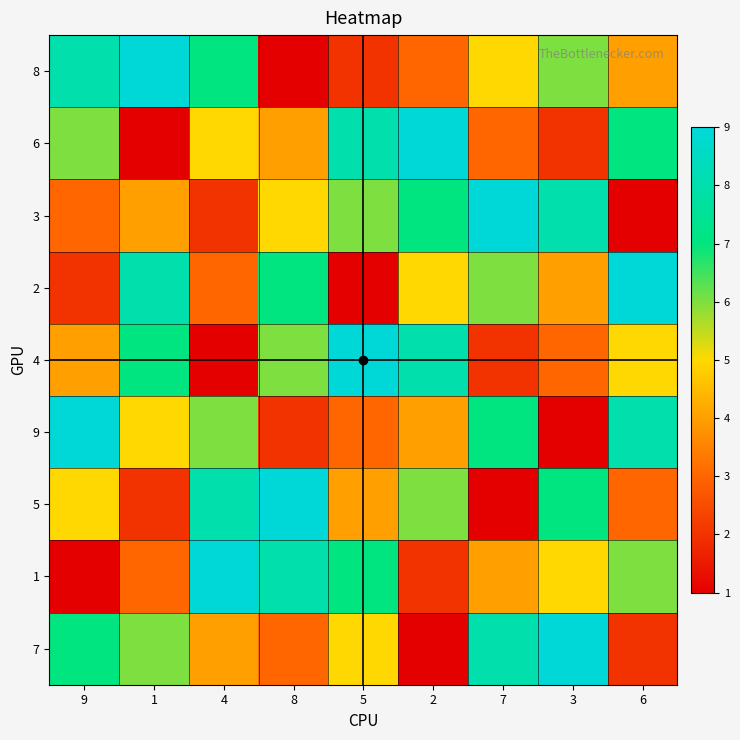

What is the smallest value displayed?

1